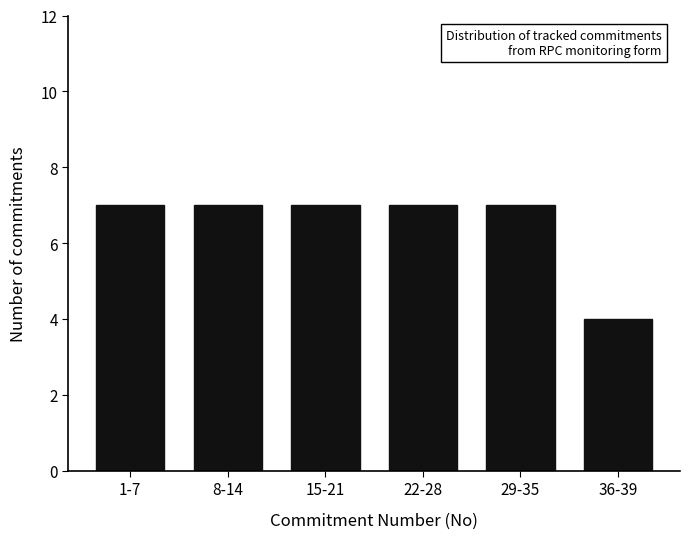

Reading right to left, transcribe all the data shown in this chart.

36-39=4	29-35=7	22-28=7	15-21=7	8-14=7	1-7=7